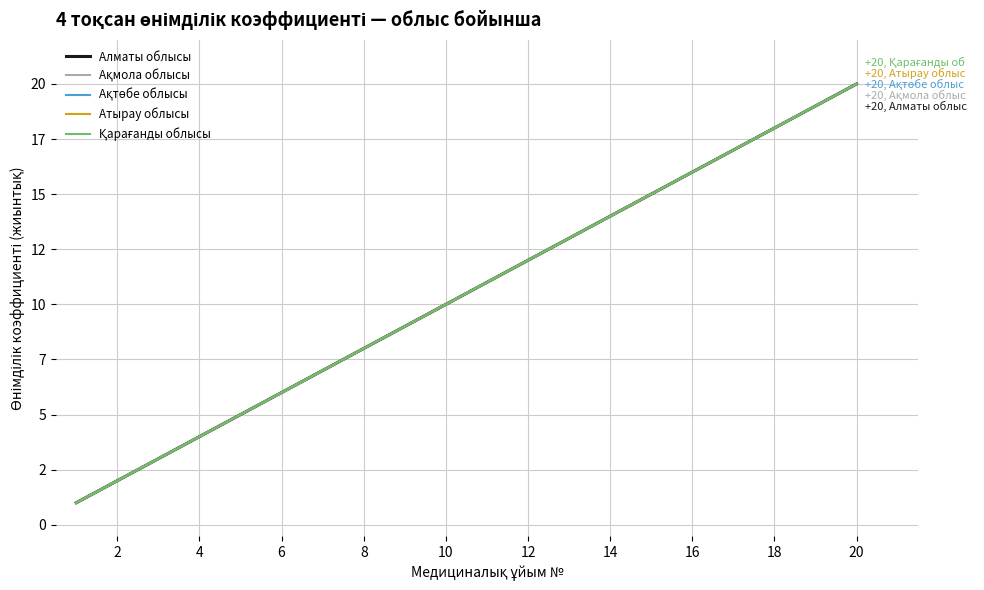

Which series has the largest total across all categories?

Алматы облысы